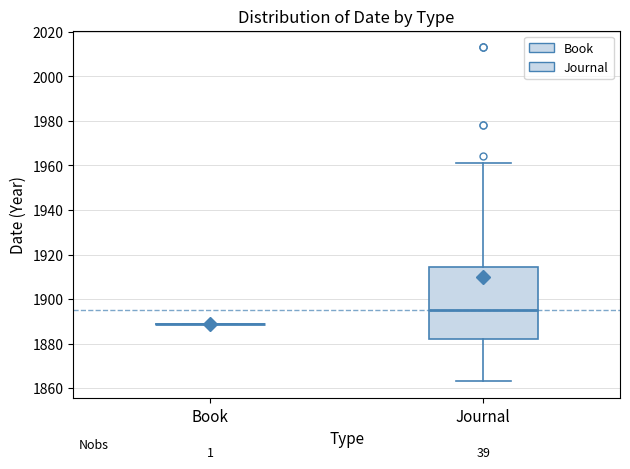

Reading left to right, read every box against the y-axis: the position of its median line, the range the box covers, and the ends of its whiskers. The values are not printed on the chart, so give them approximately, as read against the axis.

Book: box collapsed to a line at 1890, whiskers 1890 to 1890
Journal: median 1896, box 1882 to 1914, whiskers 1864 to 1962